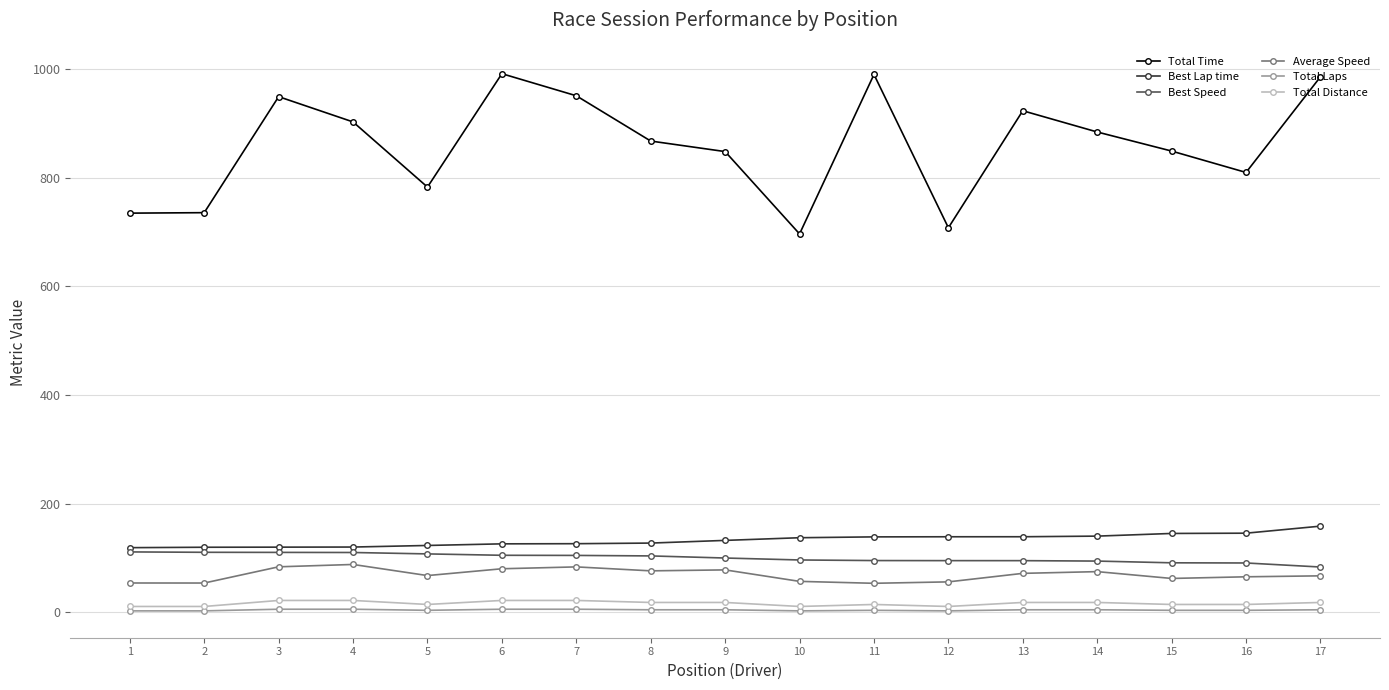

Is the value of Total Time at 1 greater than the value of Best Lap time at 16?

Yes